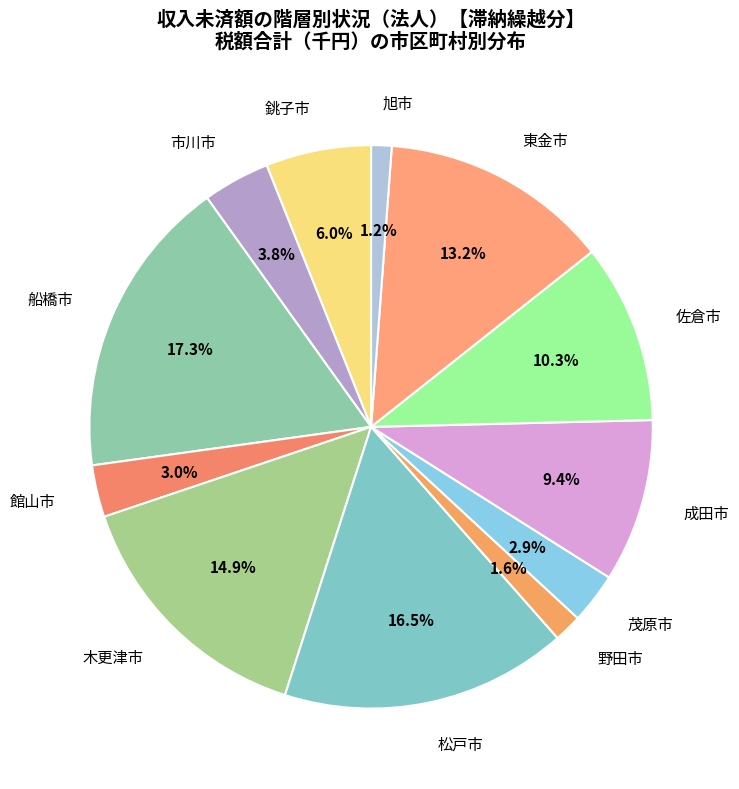

True or false: 野田市 accounts for 2% of the total.

True